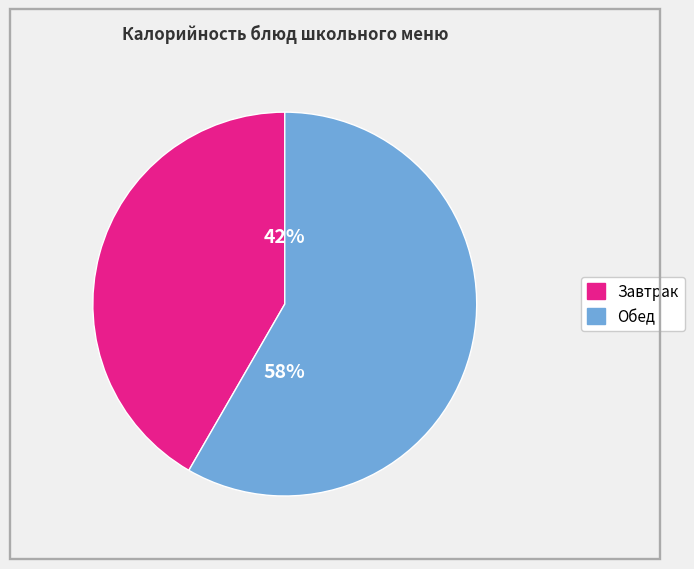

To the nearest percent, what is the average slice percentage?

50%